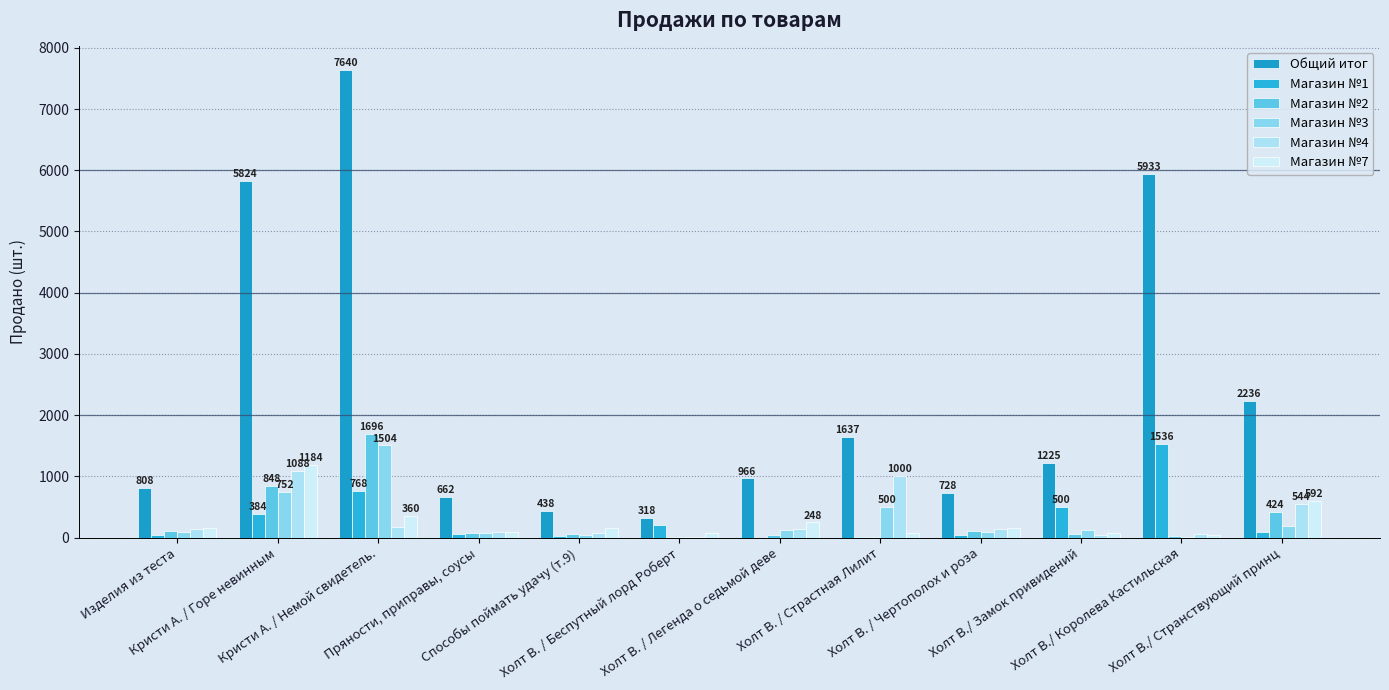

What is the difference between the Магазин №4 values at Холт В. / Чертополох и роза and Холт В./ Королева Кастильская?

86